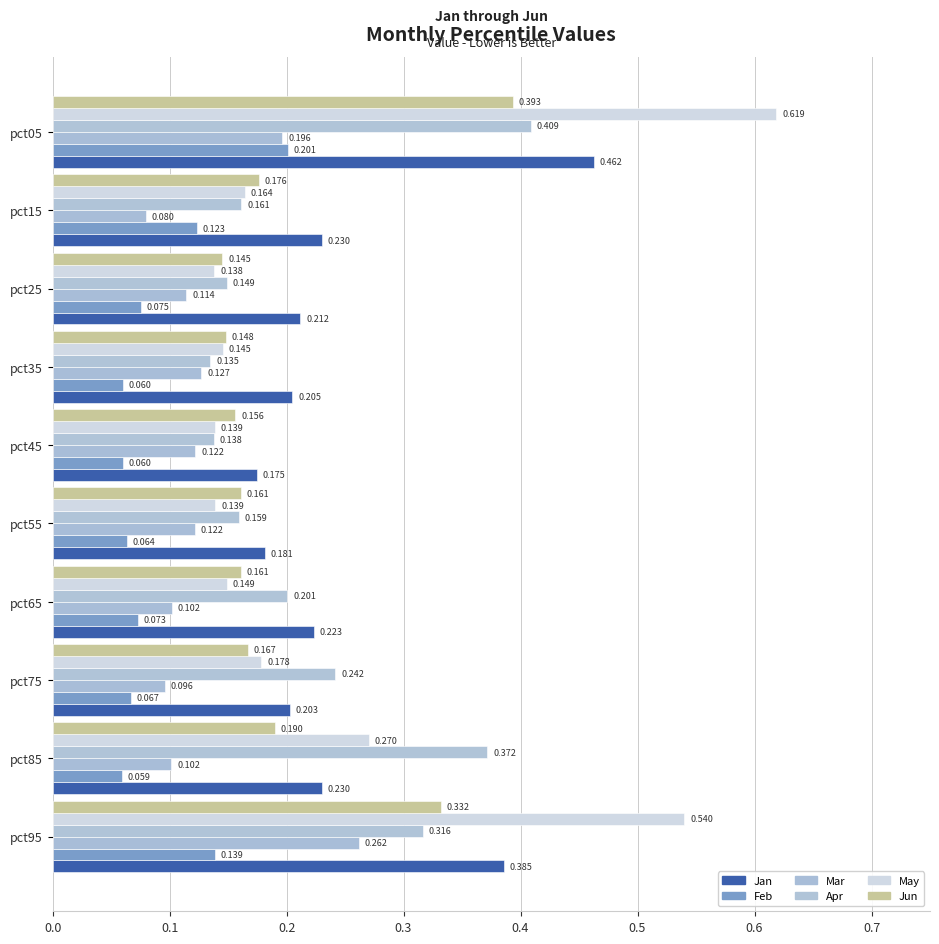

List the series in order of their peak value, lowest first.

Feb, Mar, Jun, Apr, Jan, May